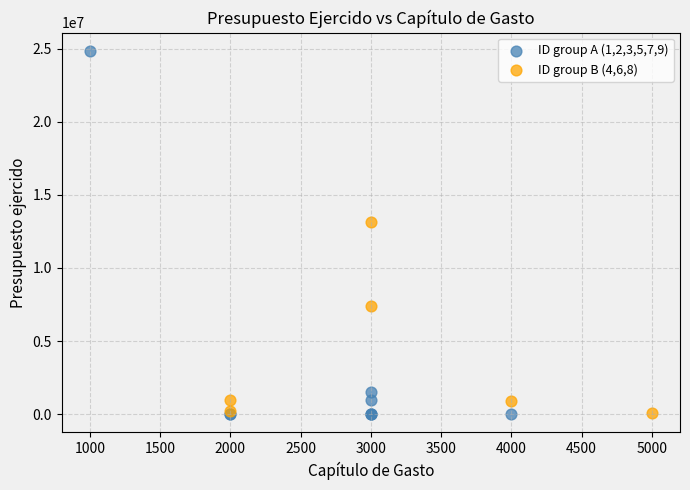

Which series reaches the maximum Y coordinate?

ID group A (1,2,3,5,7,9)